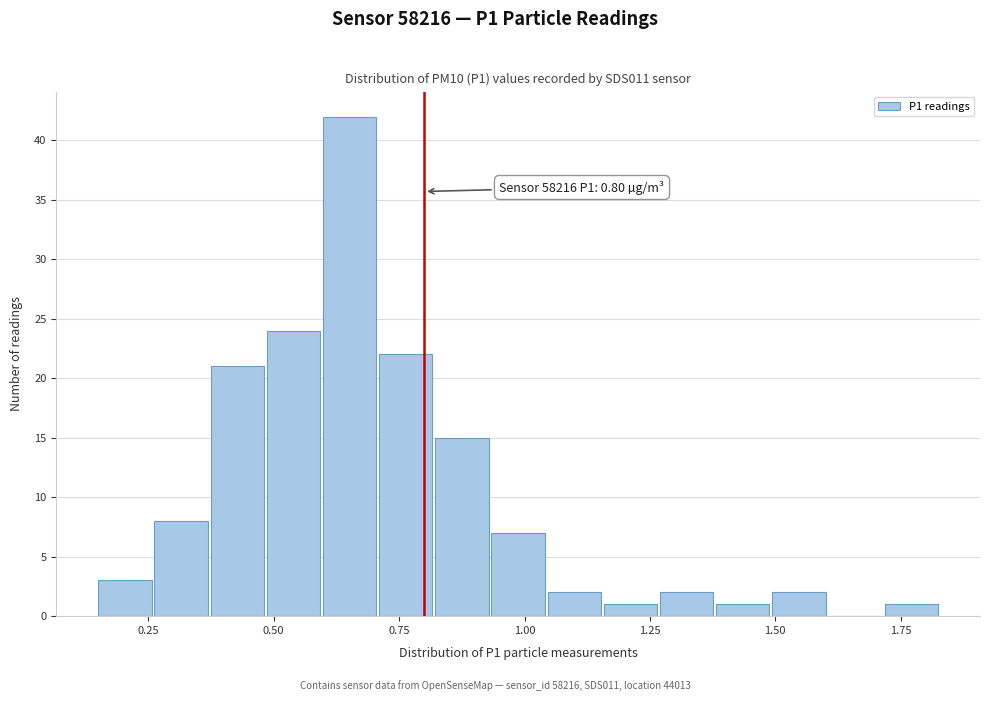

Around what value on the x-axis is the tallest bar? Give the approximate position of its centre, as read against the axis.

0.65